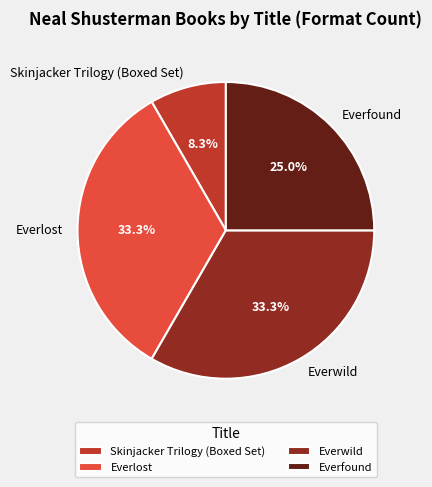

Which has a higher value, Skinjacker Trilogy (Boxed Set) or Everwild?

Everwild